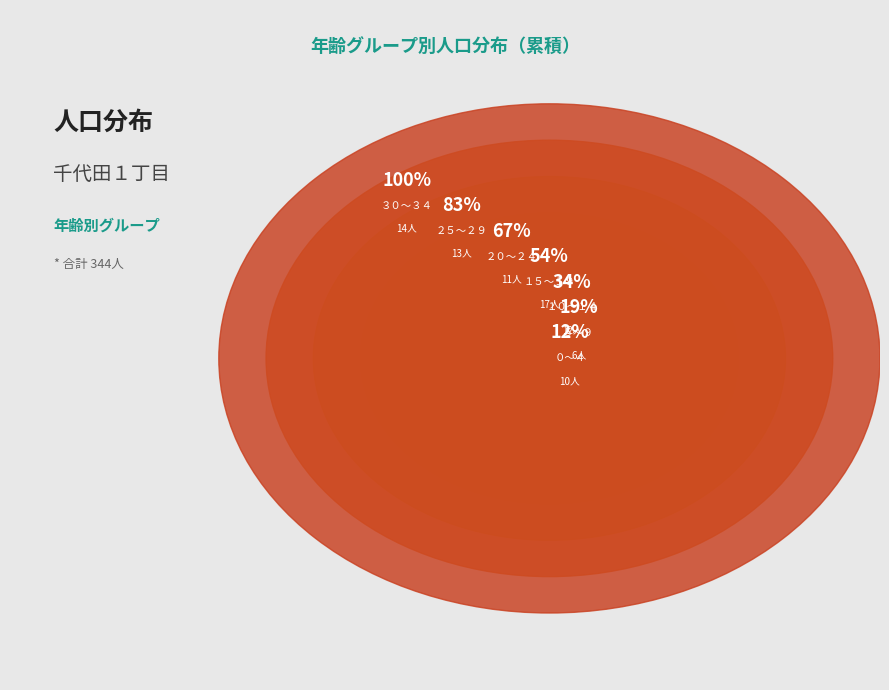

To the nearest percent, what portion does ２０～２４ represent?

13%